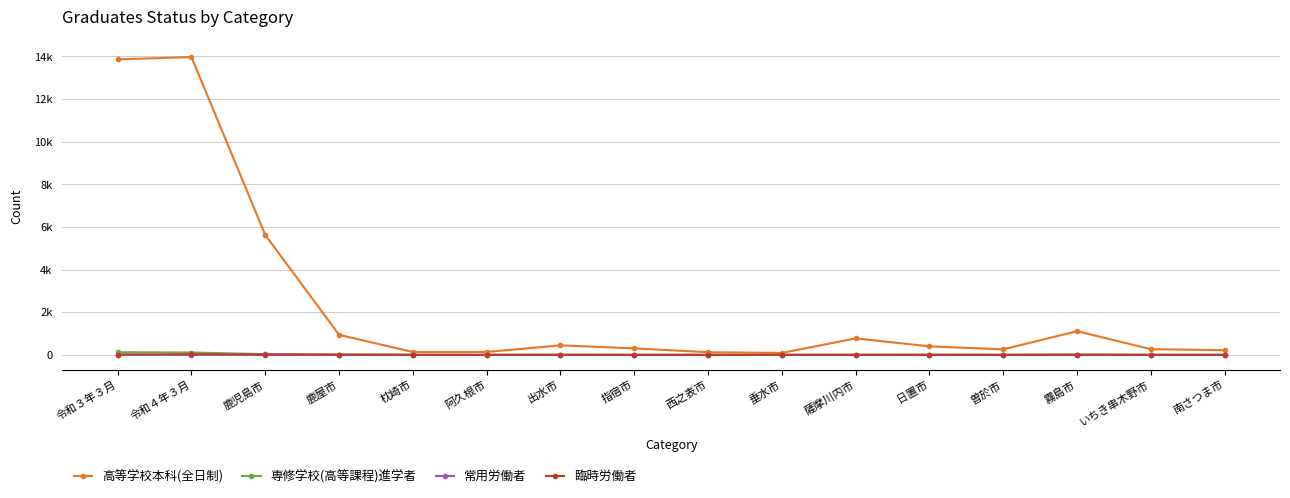

The value of 常用労働者 at 指宿市 is 2. True or false?

True